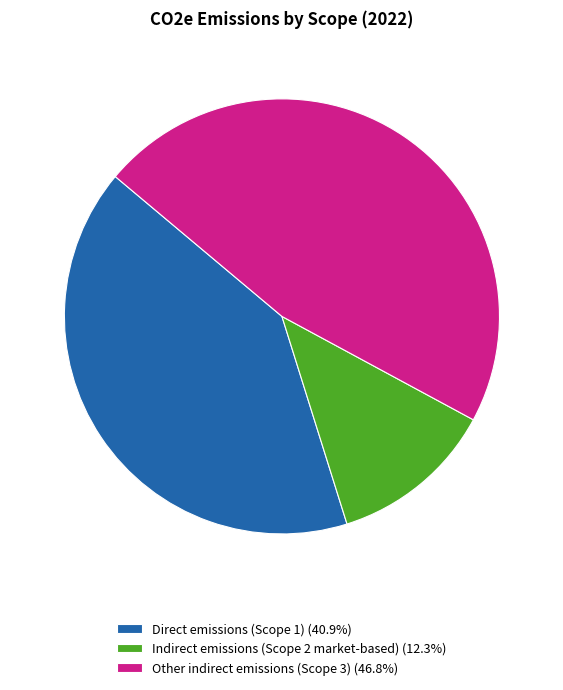

Which category has the smallest portion of the pie?

Indirect emissions (Scope 2 market-based)